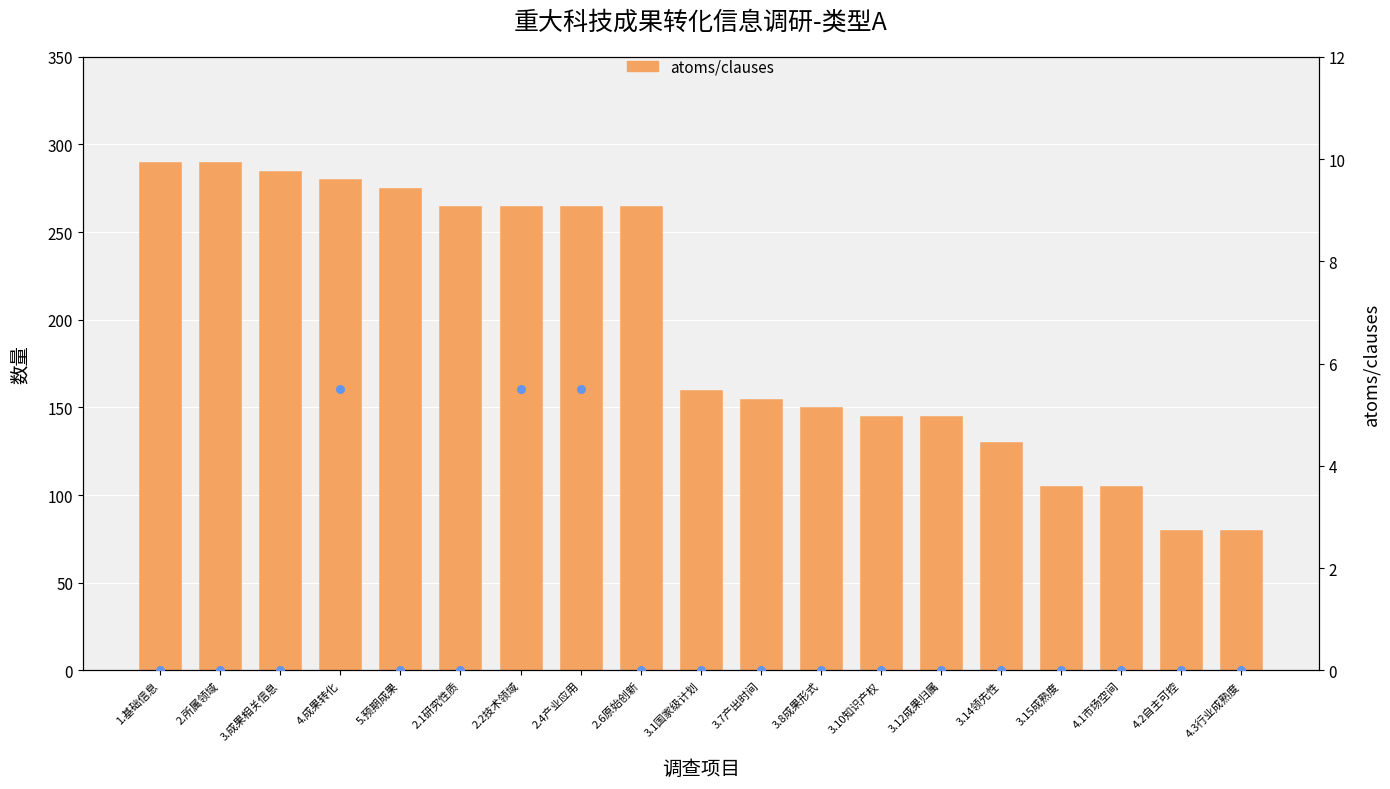

Which series has the largest Y range (max minus min)?

atoms/clauses